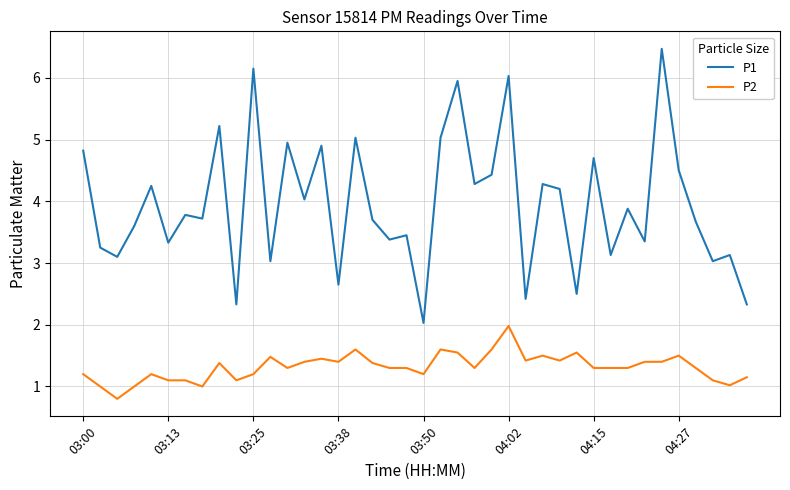

What is the maximum value for P2?

2.0